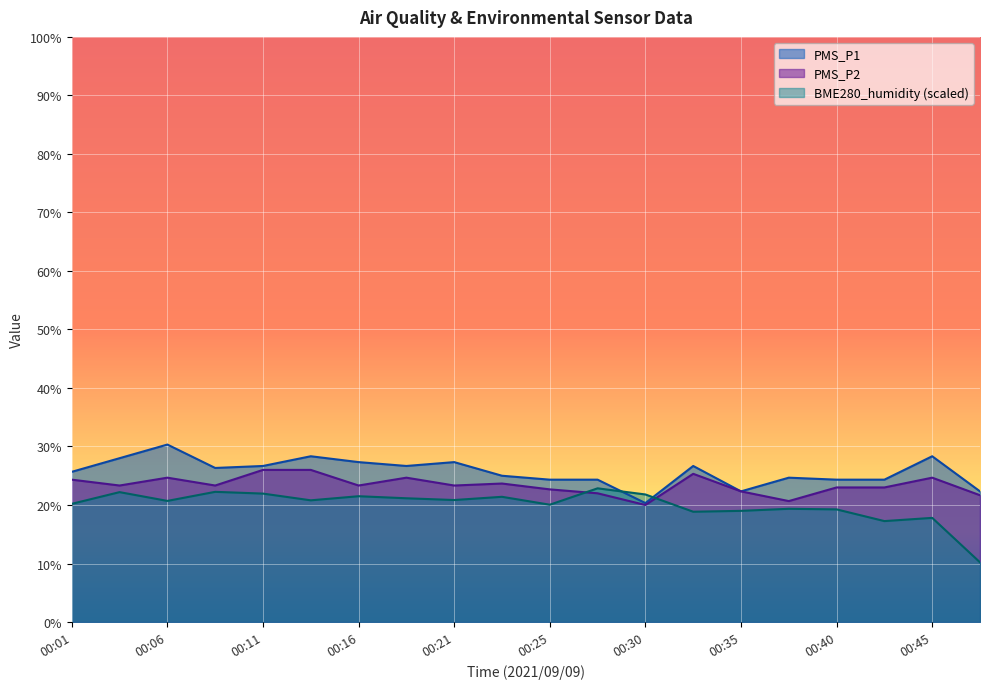

Reading left to right, transcribe all the data shown in this chart.

PMS_P1: 25.7	28.0	30.3	26.3	26.7	28.3	27.3	26.7	27.3	25.0	24.3	24.3	20.3	26.7	22.3	24.7	24.3	24.3	28.3	22.3
PMS_P2: 24.3	23.3	24.7	23.3	26.0	26.0	23.3	24.7	23.3	23.7	22.7	22.0	20.0	25.3	22.3	20.7	23.0	23.0	24.7	21.7
BME280_humidity: 20.2	22.2	20.7	22.3	22.0	20.8	21.5	21.2	20.9	21.4	20.1	22.8	21.8	18.8	19.0	19.4	19.2	17.3	17.8	10.2